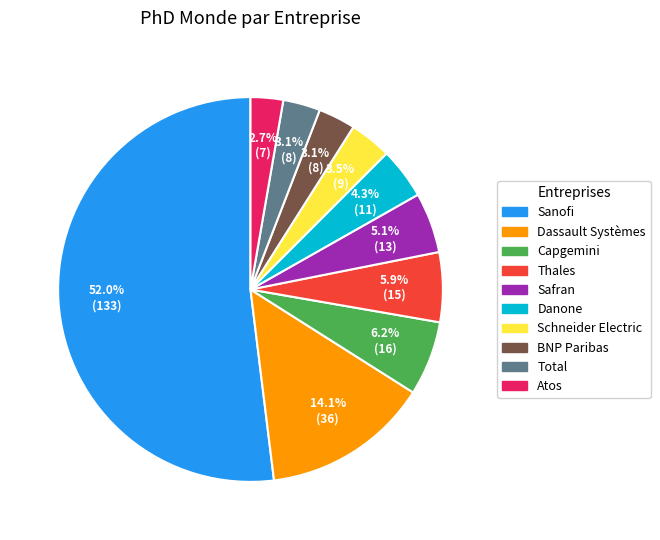

Which category has the biggest portion of the pie?

Sanofi